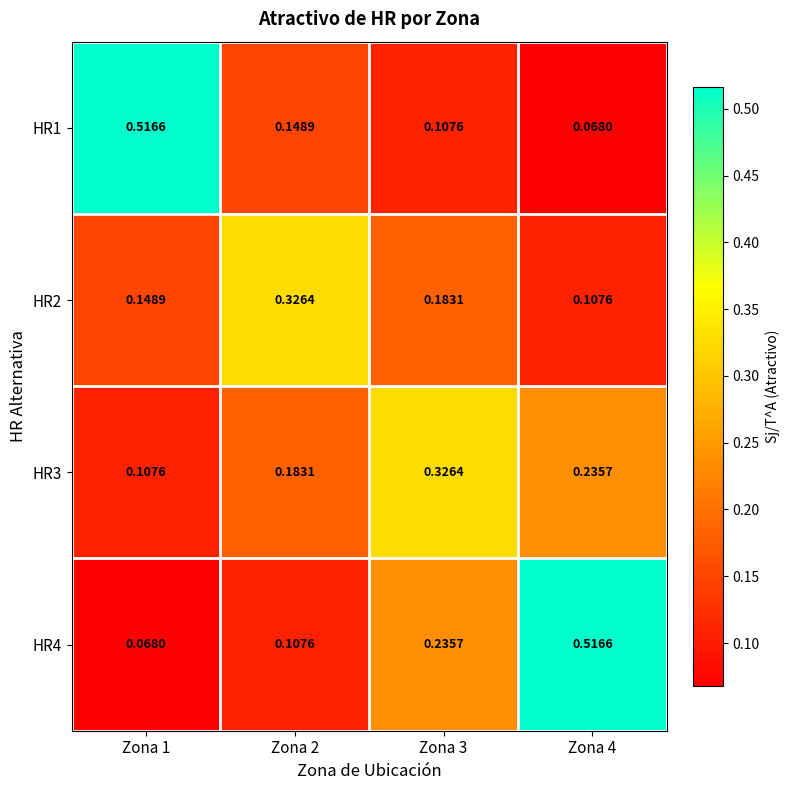

How many data points does each series have?

4